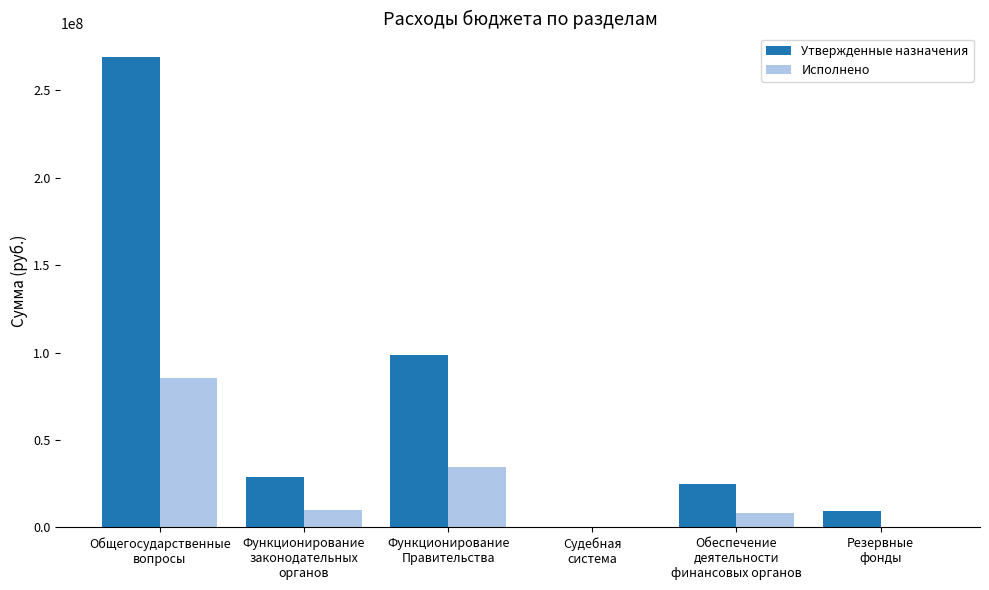

What is the sum of all Исполнено values?

137991959.1